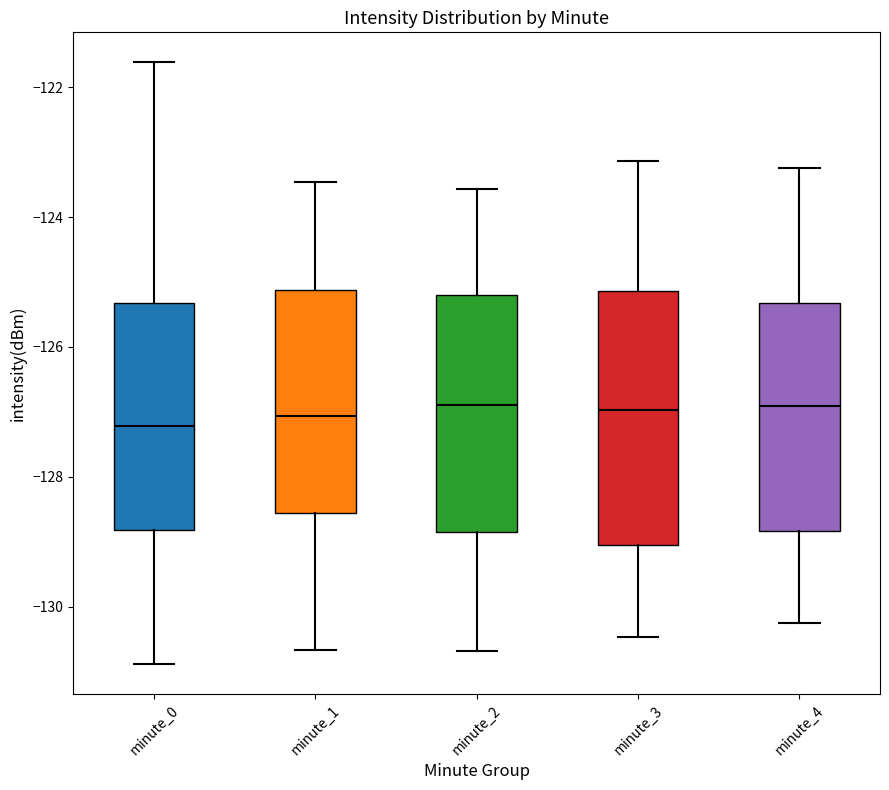

Reading left to right, transcribe this box plot: for each box, give where its median line is, the range the box spans, and where its two whiskers end, as read against the y-axis. The values are not printed on the chart, so give them approximately, as read against the axis.

minute_0: median -127.2, box -128.8 to -125.4, whiskers -130.8 to -121.6
minute_1: median -127.0, box -128.6 to -125.2, whiskers -130.6 to -123.4
minute_2: median -127.0, box -128.8 to -125.2, whiskers -130.6 to -123.6
minute_3: median -127.0, box -129.0 to -125.2, whiskers -130.4 to -123.2
minute_4: median -127.0, box -128.8 to -125.4, whiskers -130.2 to -123.2